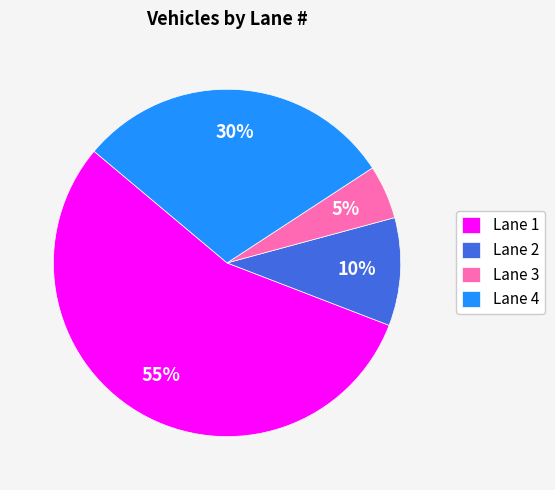

Is Lane 1 the majority of the pie?

Yes